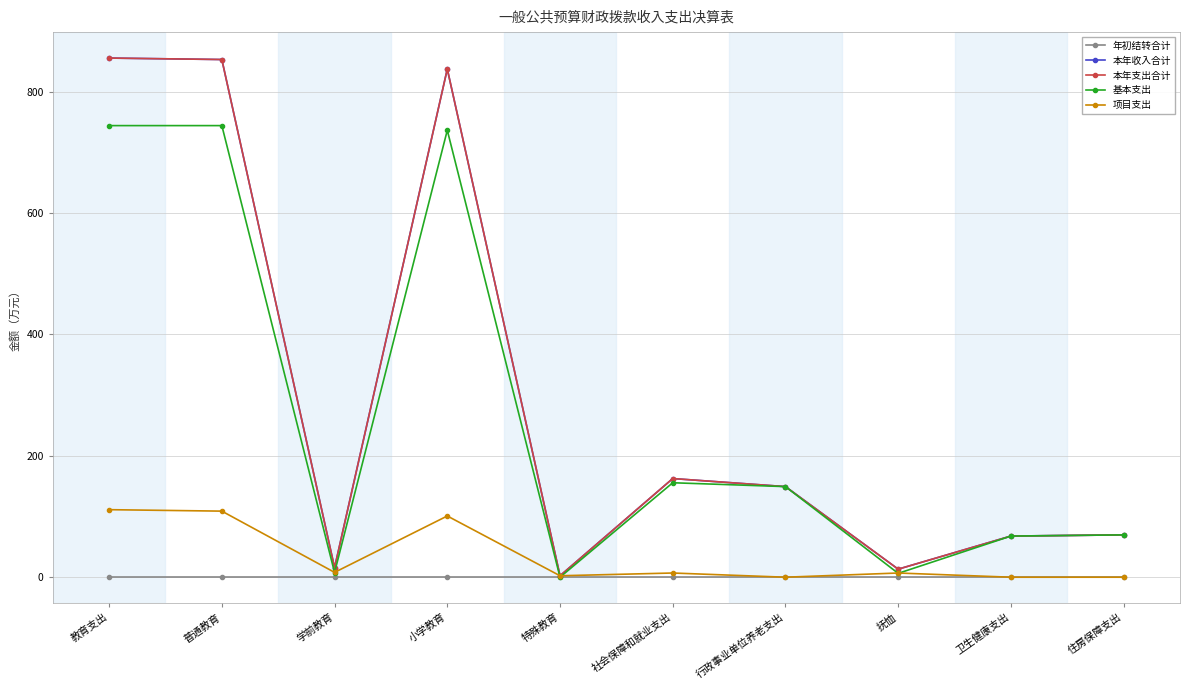

Is this an area chart (filled region under the line)?

No